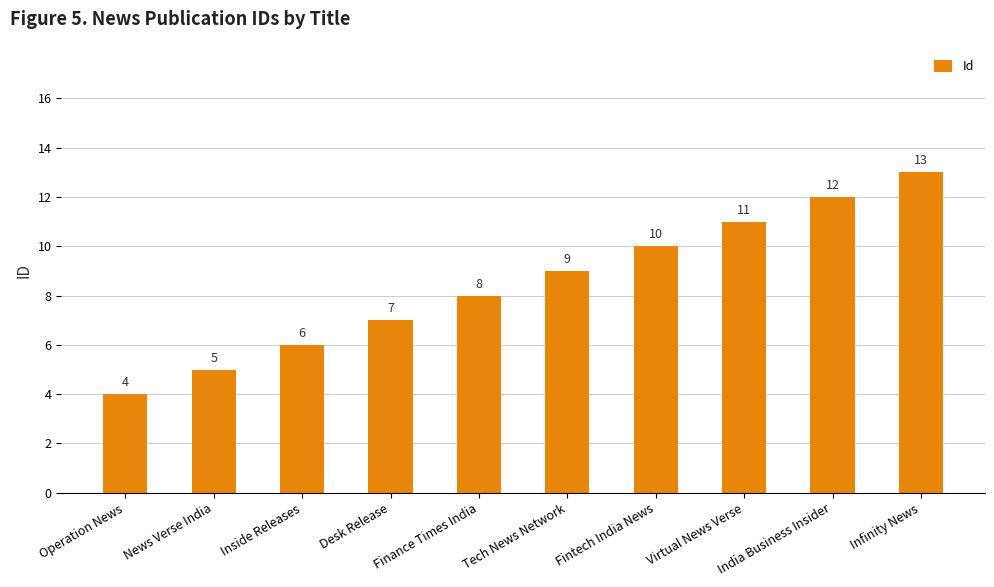

Which category has the lowest value across all series?

Operation News